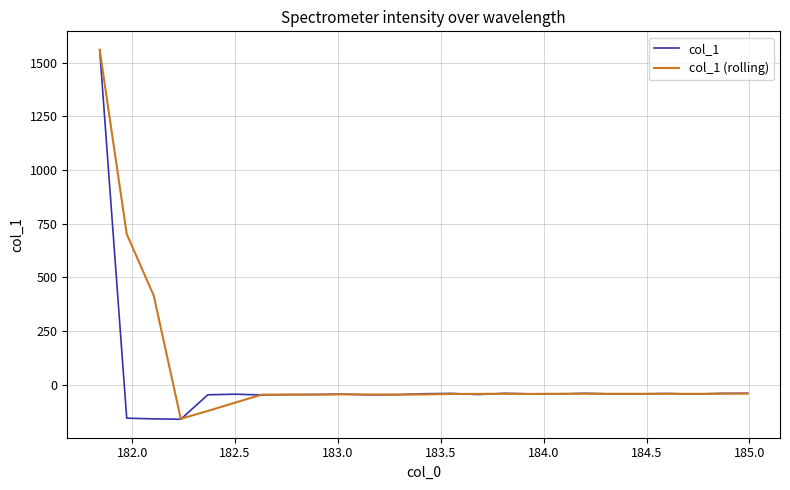

What is the maximum value shown in the chart?

1560.0